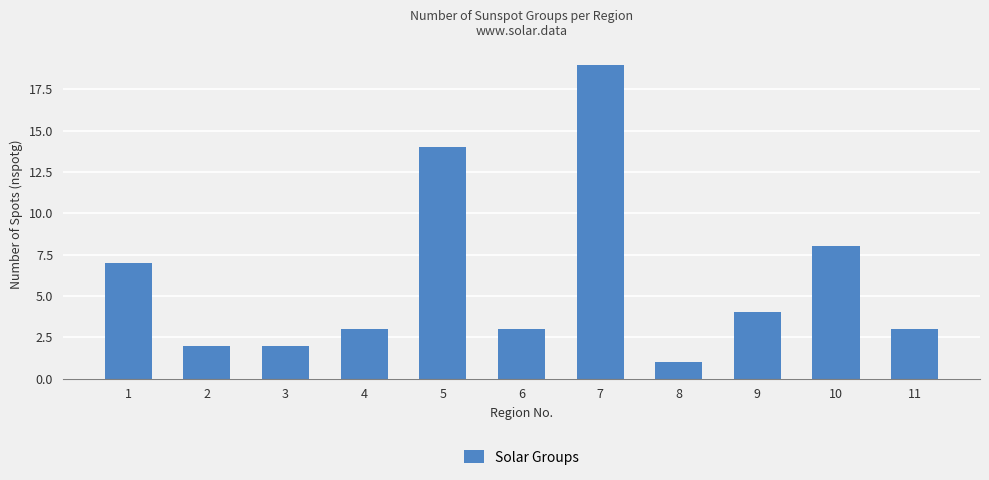

Which label corresponds to the largest value in the chart?

7